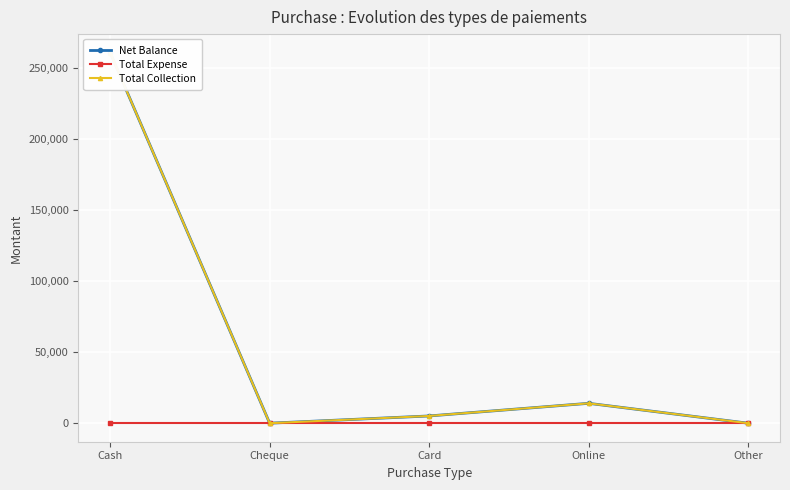

Reading left to right, what are all the values shown in this chart?

Net Balance: Cash=260996	Cheque=0	Card=5100	Online=14000	Other=0
Total Expense: Cash=0	Cheque=0	Card=0	Online=0	Other=0
Total Collection: Cash=260996	Cheque=0	Card=5100	Online=14000	Other=0